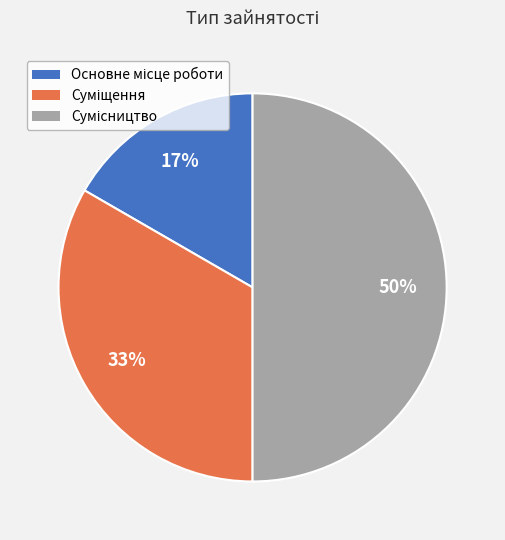

To the nearest percent, what is the difference between the largest and smallest slice percentages?

33%